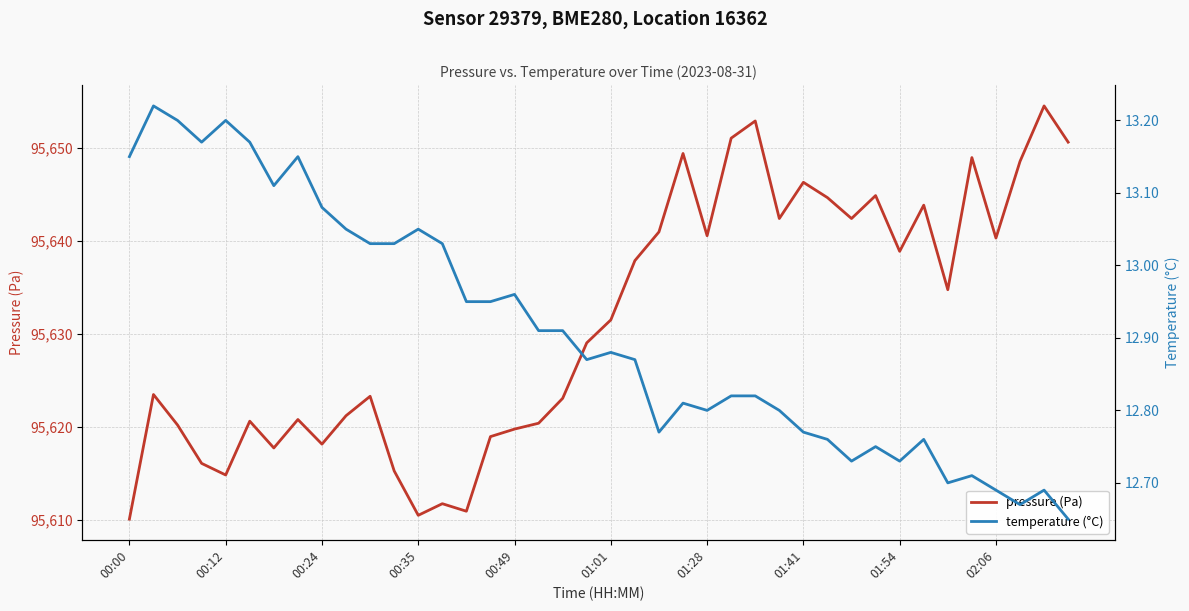

What is the value of the pressure (Pa) point at the 24th from the left?

95649.4